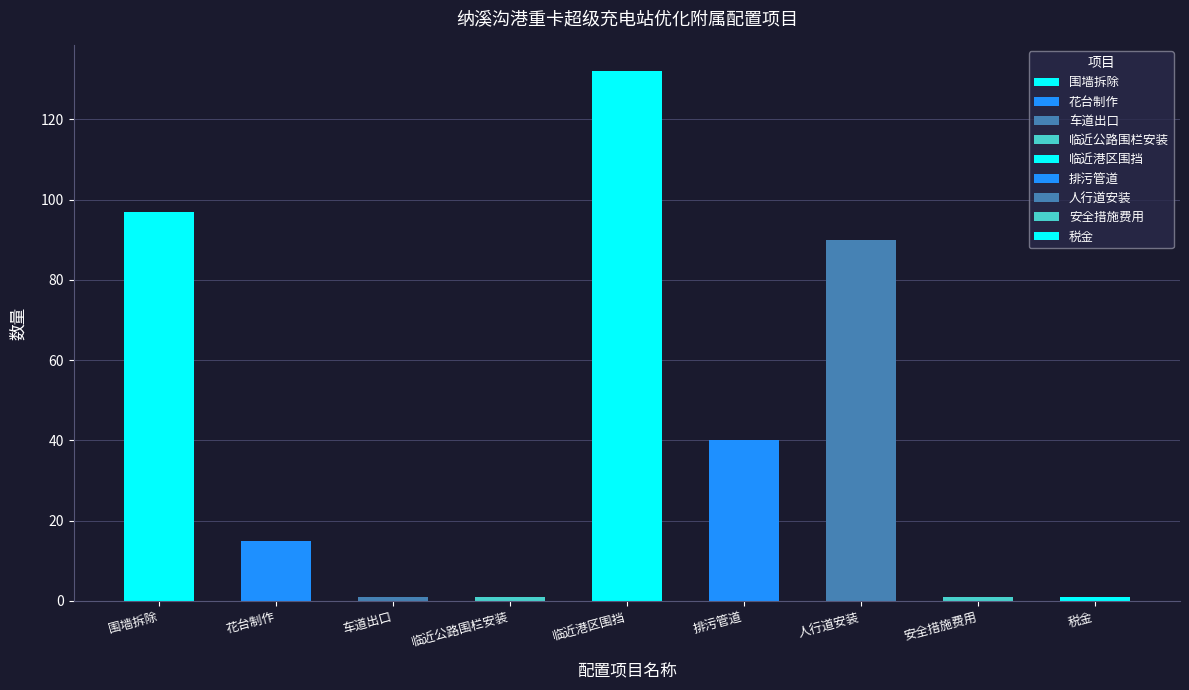

What is the ratio of the value at 临近港区围挡 to the value at 安全措施费用?

132.0